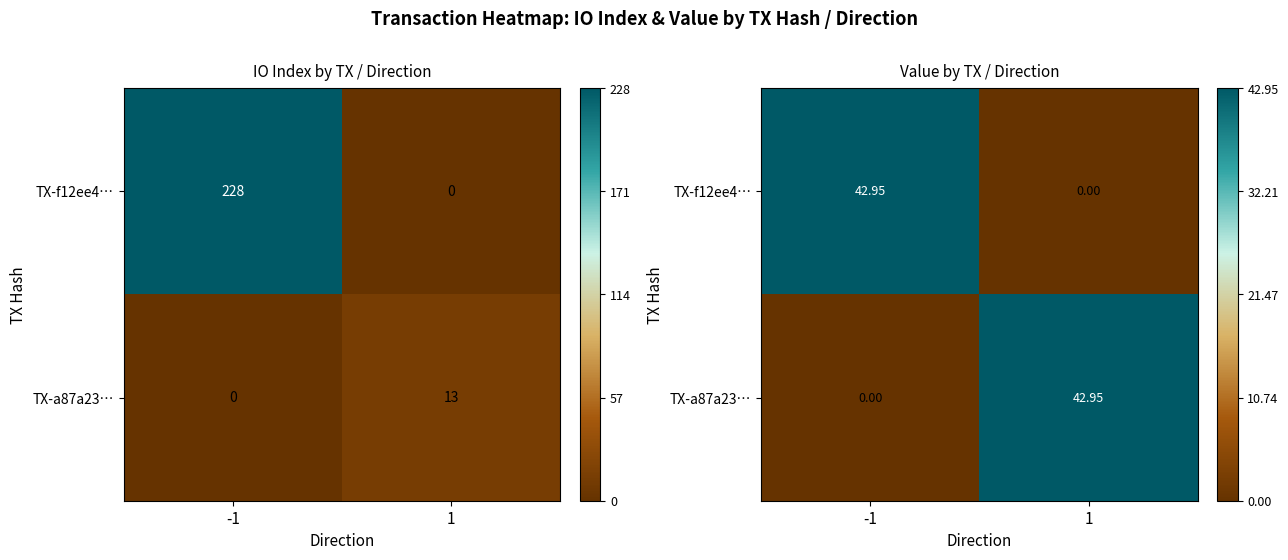

Which series has the largest range (max minus min)?

TX-f12ee4…